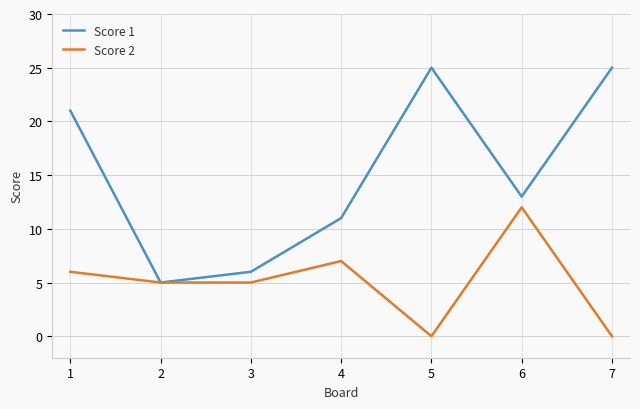

Which series has the largest range (max minus min)?

Score 1